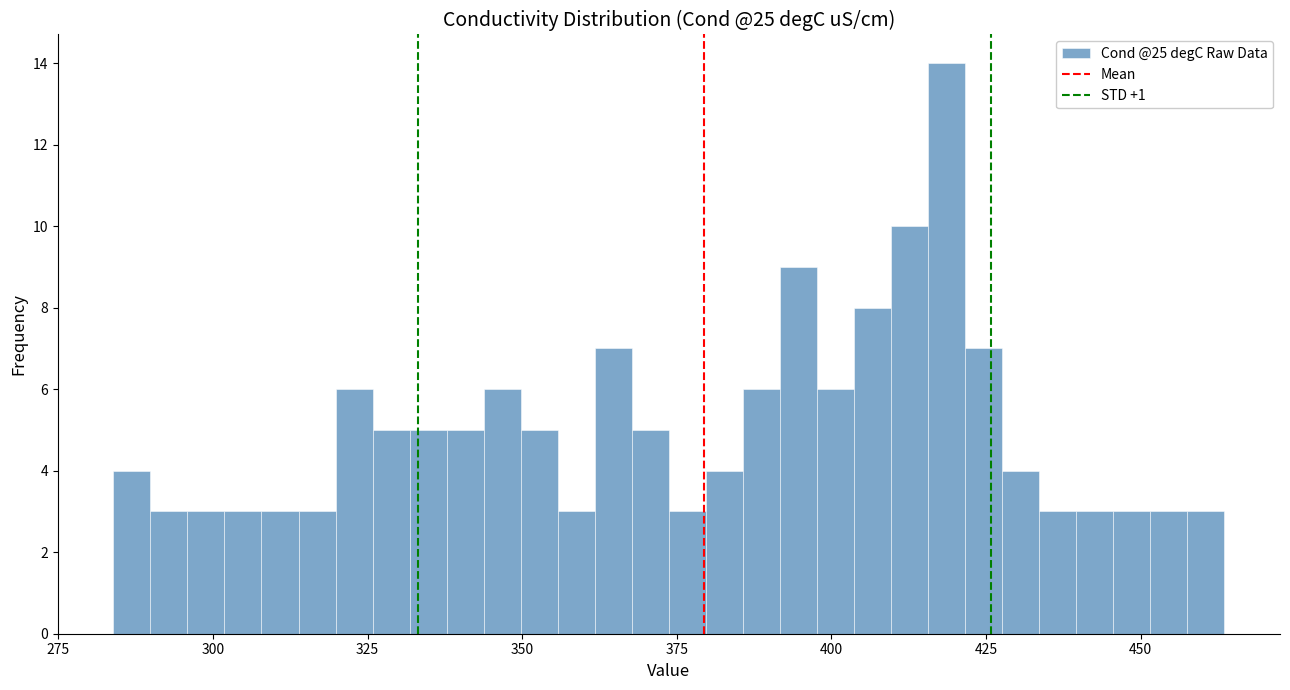

Around what value on the x-axis is the tallest bar? Give the approximate position of its centre, as read against the axis.

420